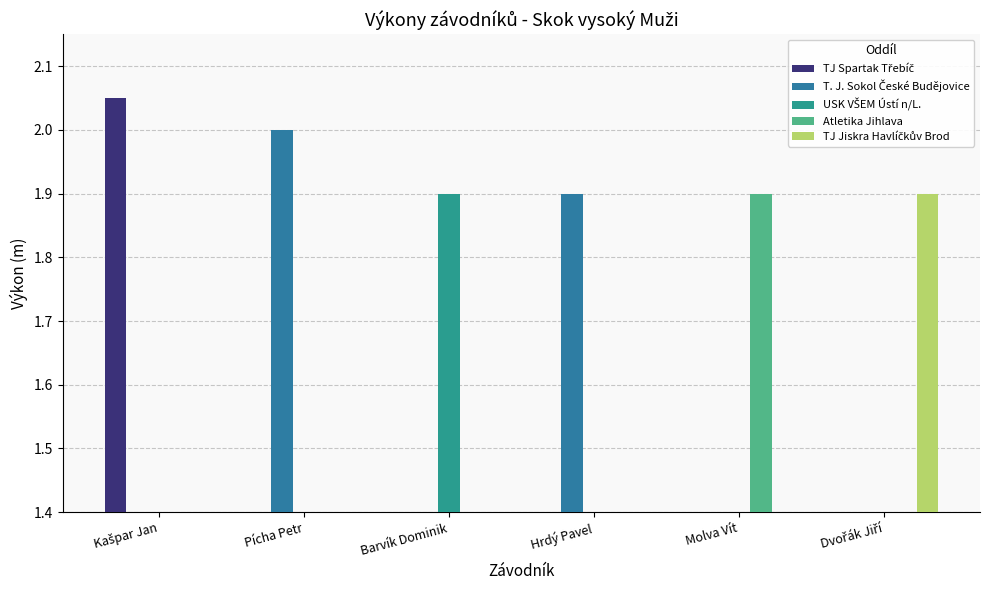

What is the total value across all series at Kašpar Jan?

2.0